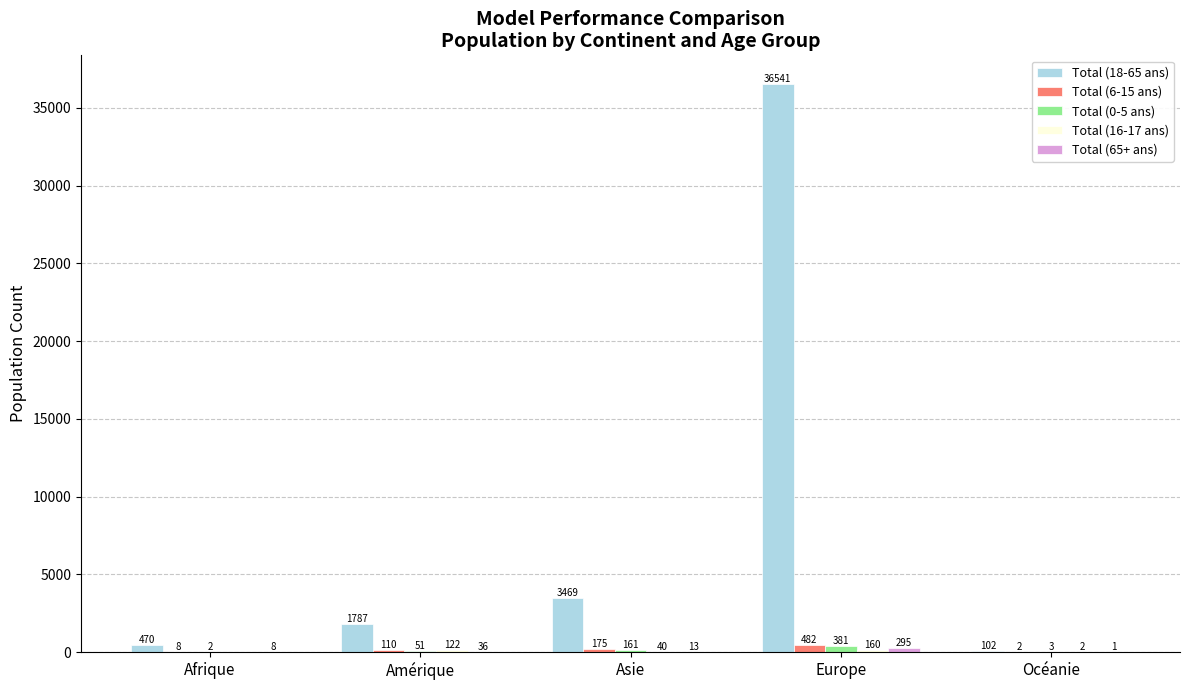

True or false: Total (6-15 ans) has a value of 482 at Europe.

True